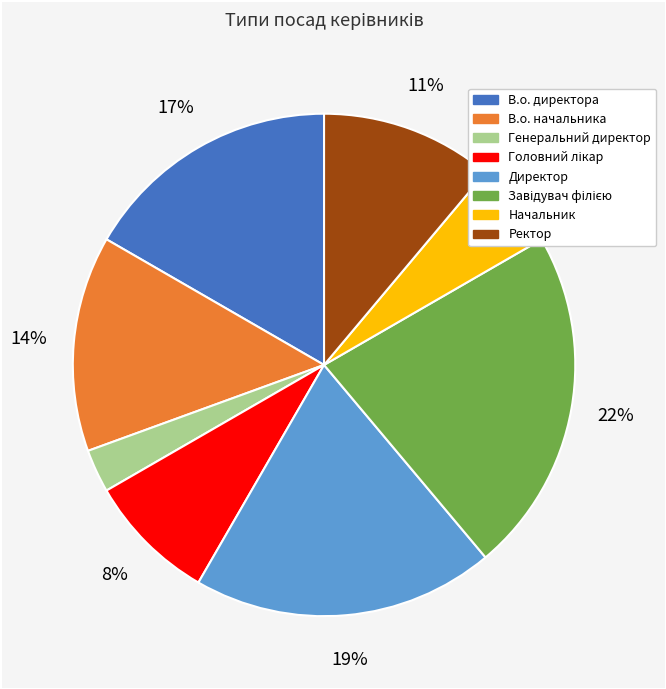

To the nearest percent, what is the combined percentage of Директор and Генеральний директор?

22%